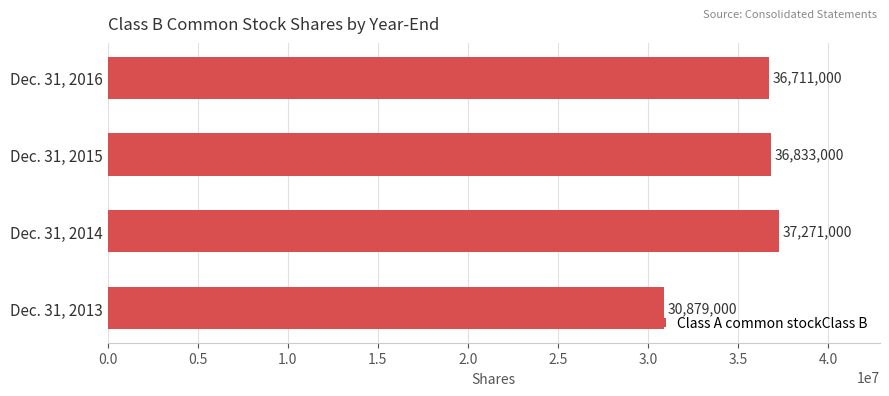

Count the number of data series in this chart.

1